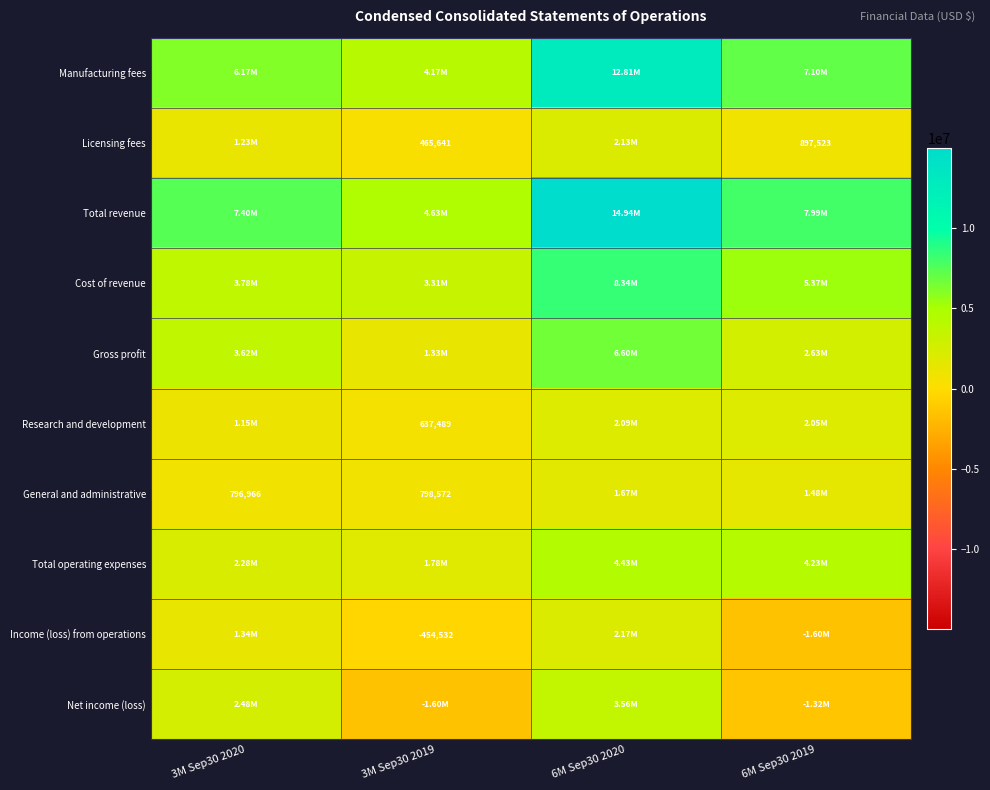

What is the sum of the General and administrative values at 3M Sep30 2019 and 3M Sep30 2020?

1595538